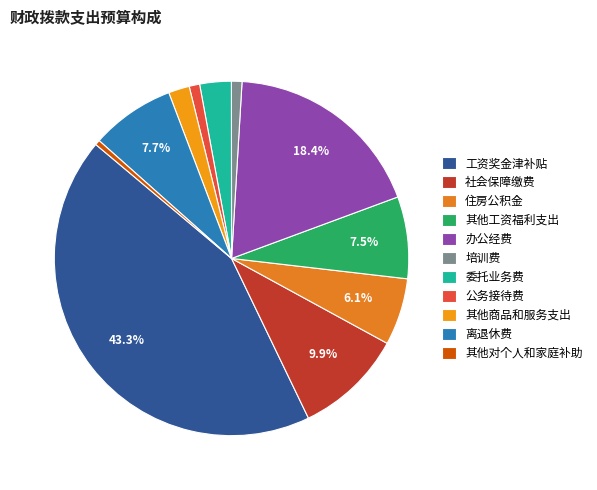

To the nearest percent, what is the difference between the largest and smallest slice percentages?

43%